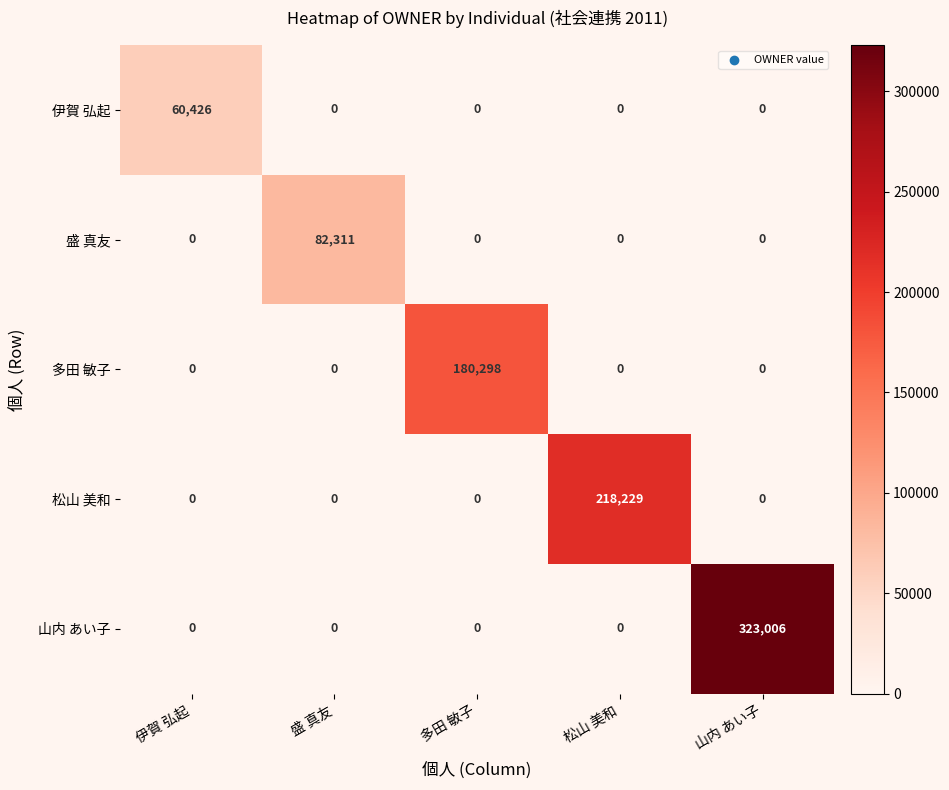

At how many categories does at least one series exceed 104216?

3